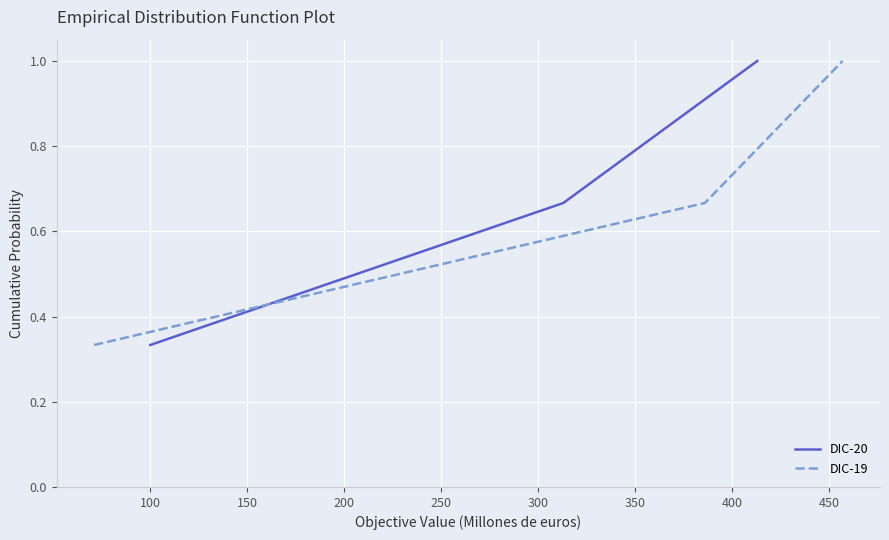

What is the maximum value for DIC-20?

1.0